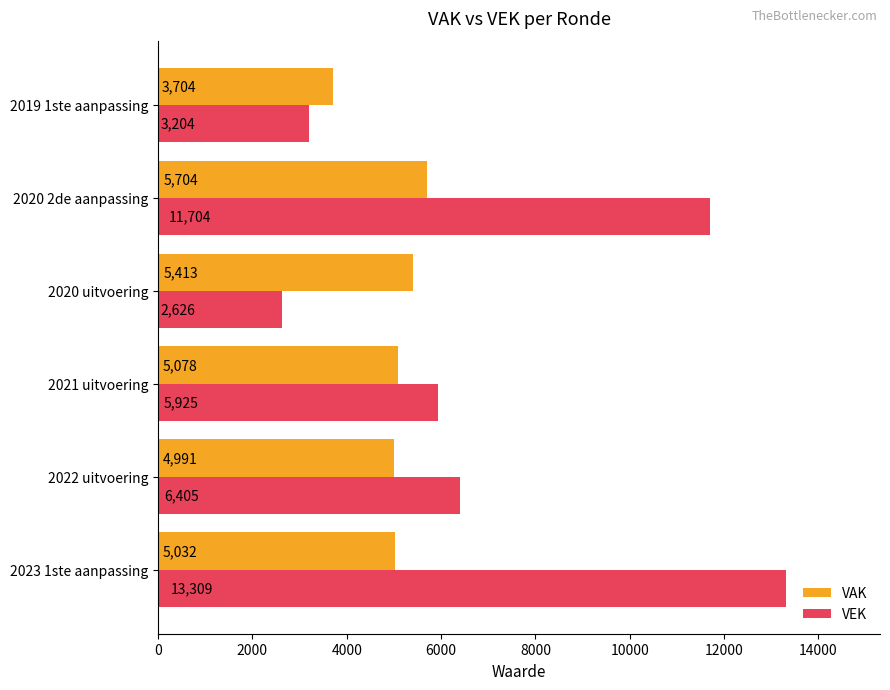

Which series has the largest total across all categories?

VEK